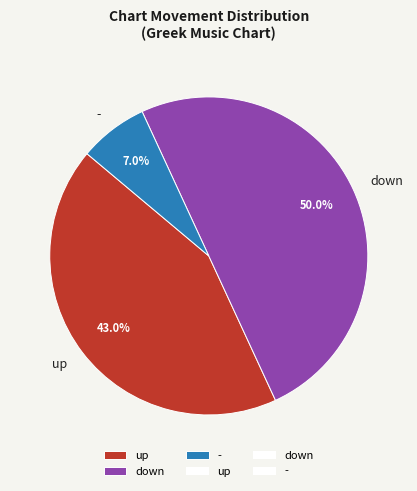

To the nearest percent, what is the difference between the down and - slice percentages?

43%